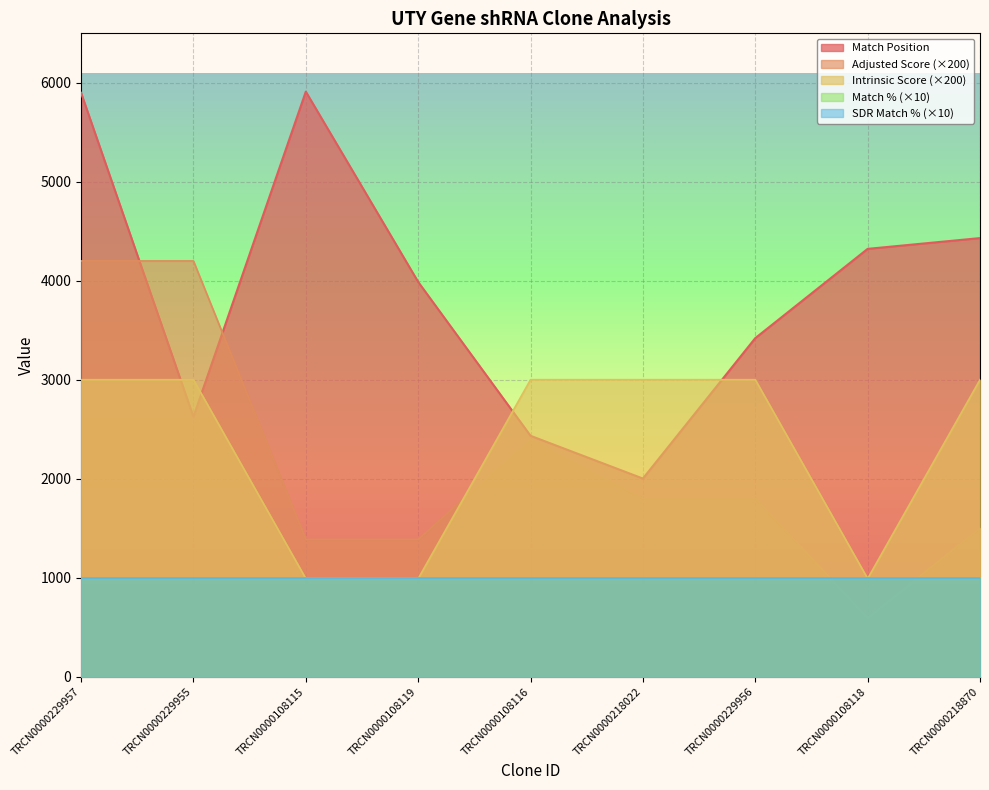

The value of Adjusted Score at TRCN0000229955 is 7322. True or false?

False